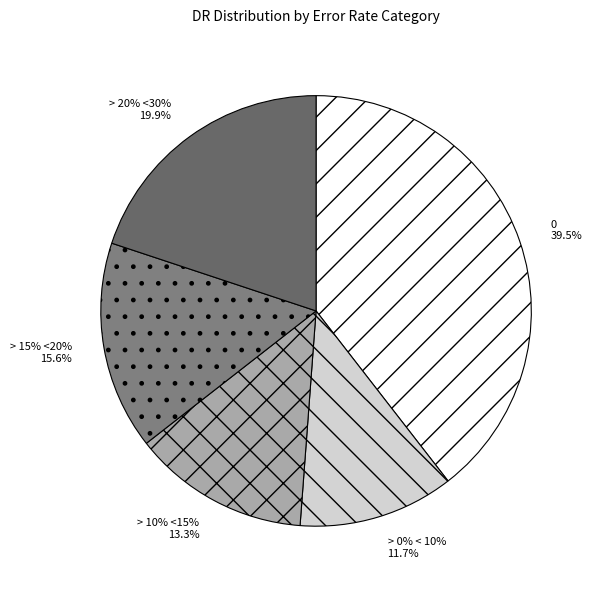

Combined, do > 0% < 10% and > 10% <15% account for over 50%?

No